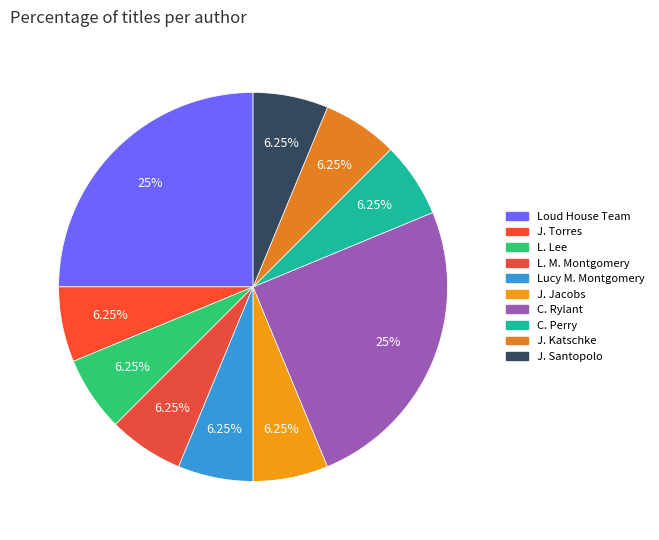

Which slice is the largest?

The Loud House Creative Team (206075040)